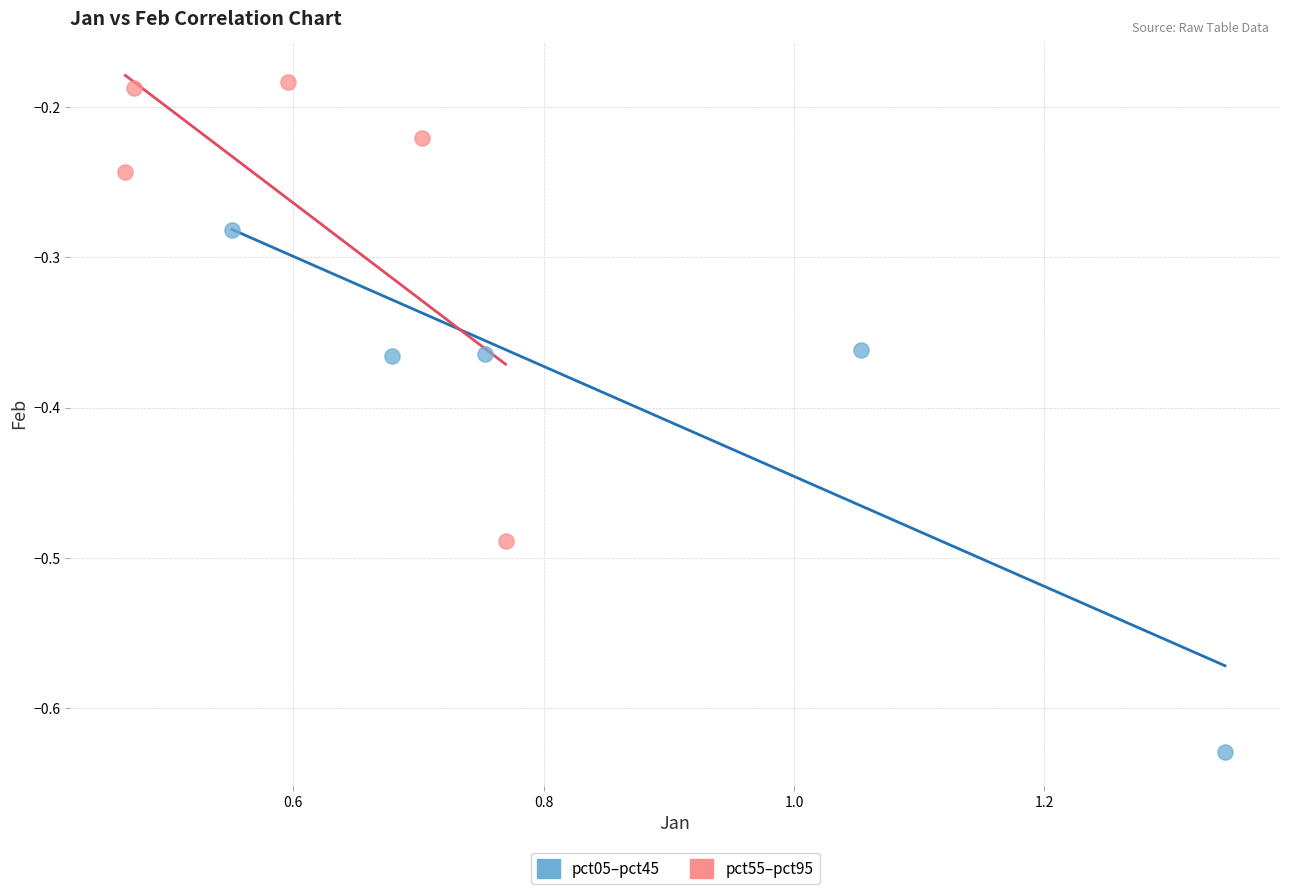

What are all the series names shown in the legend?

pct05–pct45, pct55–pct95